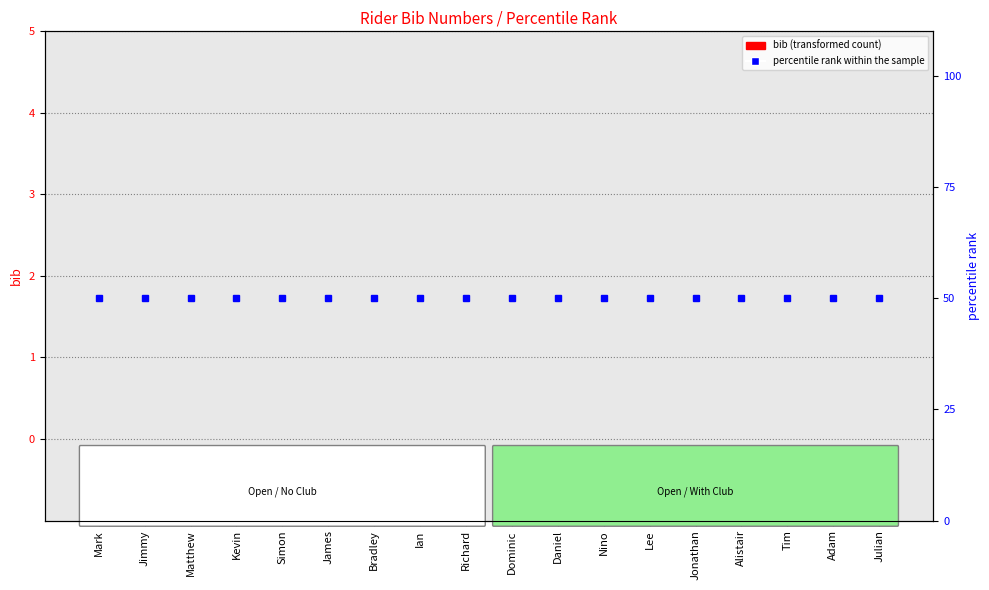

At which label is percentile rank within the sample closest to 50?

Mark